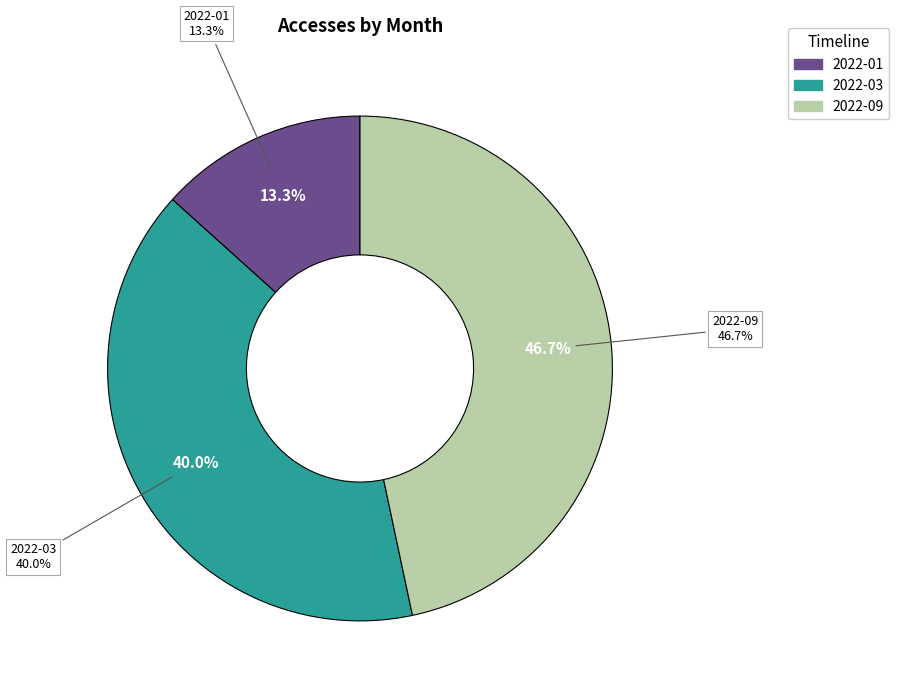

To the nearest percent, what portion does 2022-01 represent?

13%